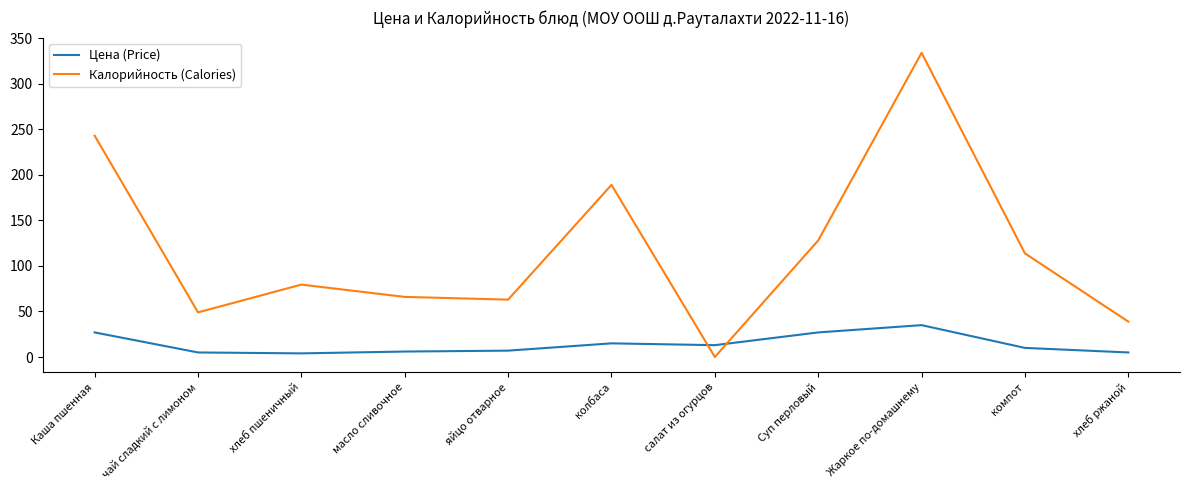

Which label corresponds to the smallest value in the chart?

салат из огурцов